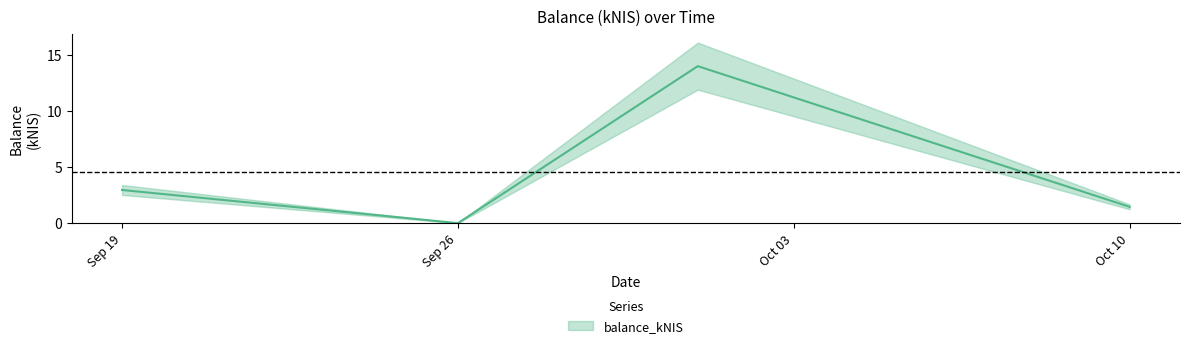

What is the label of the 4th point from the right?

Sep 19